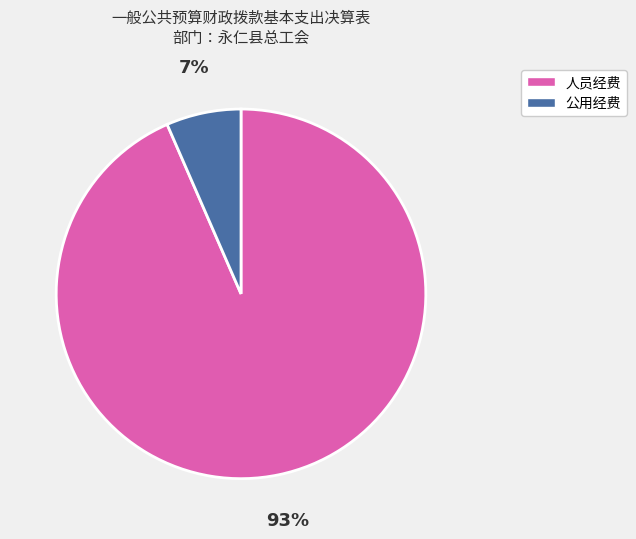

Which slice is the smallest?

公用经费